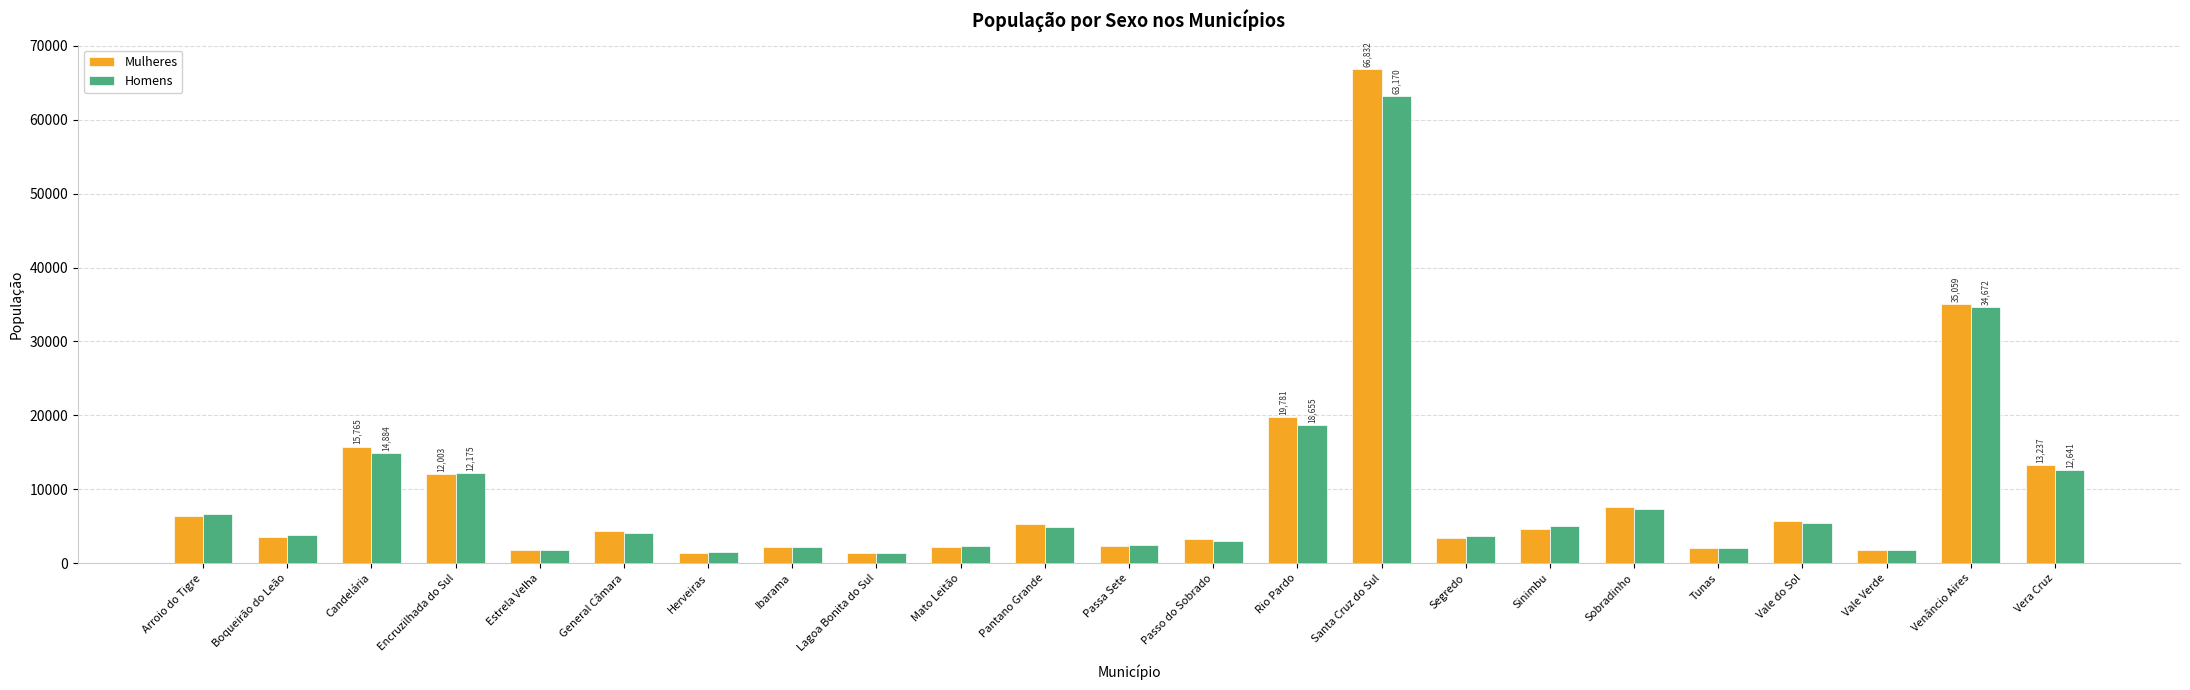

What is the difference between the highest and lowest values at Passa Sete?

104